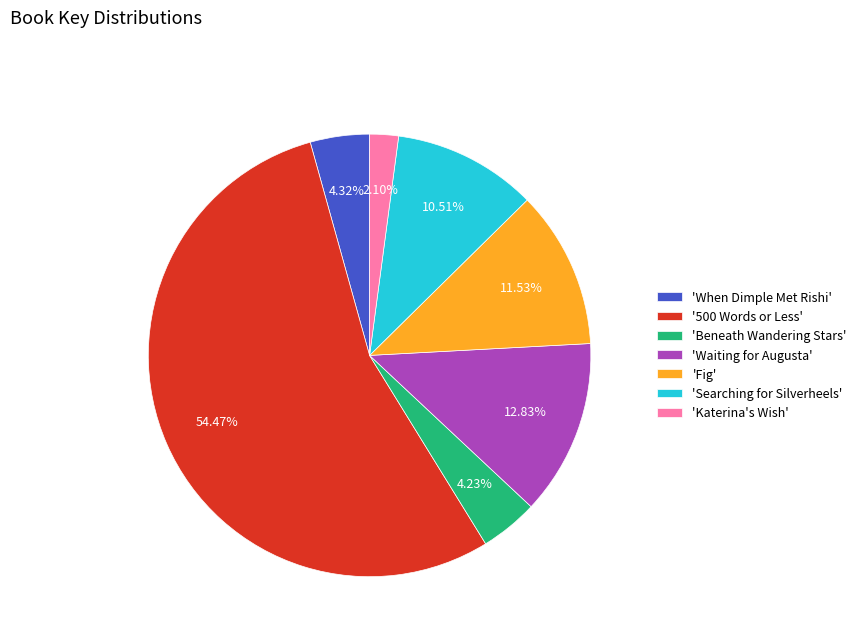

Is the sum of 'Waiting for Augusta' and 'Beneath Wandering Stars' greater than half?

No